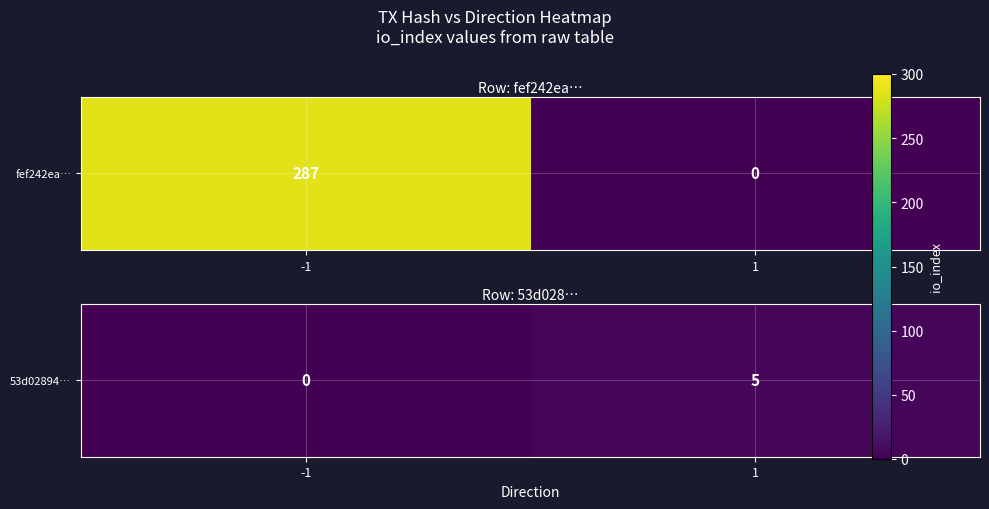

List the labels in order of value, largest first.

1, -1